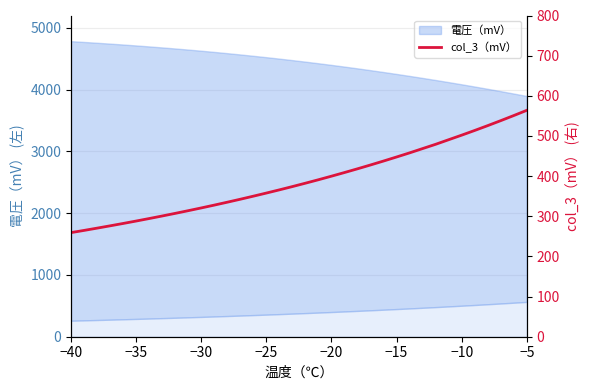

What position from the right is −10?

6